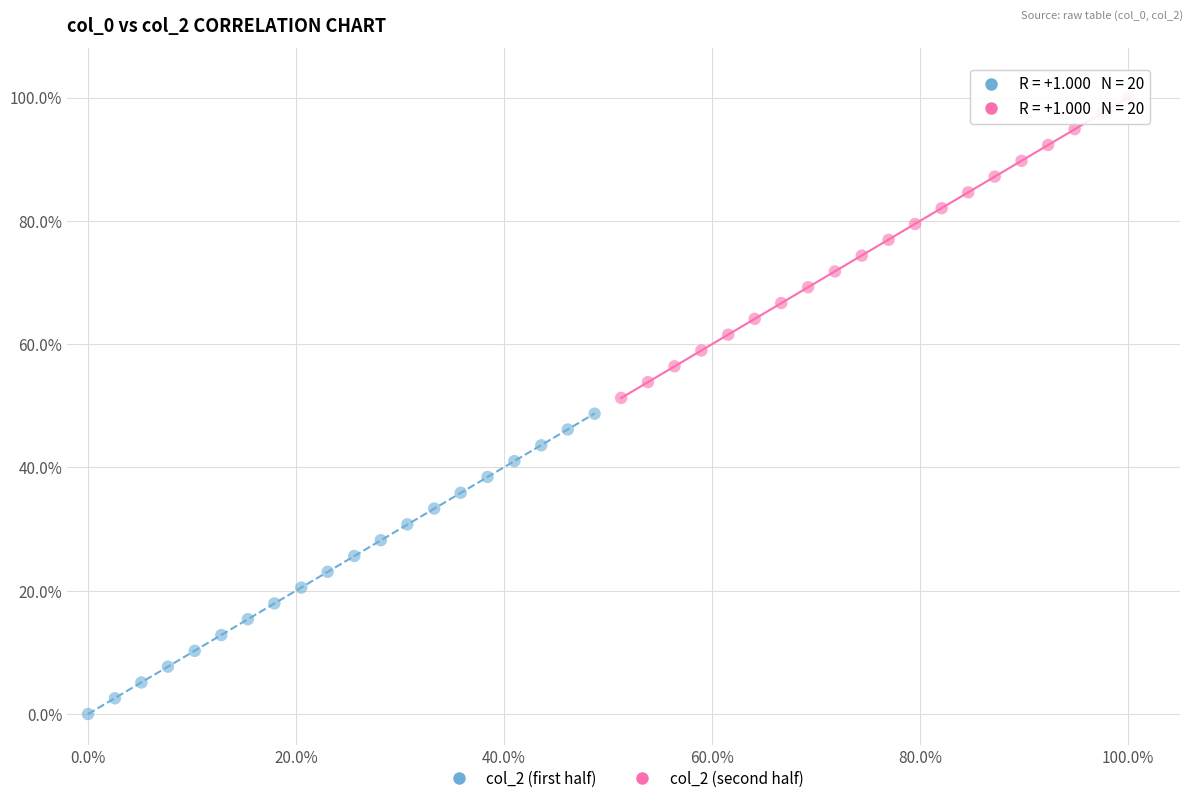

Which series reaches the maximum Y coordinate?

col_2 (second half)